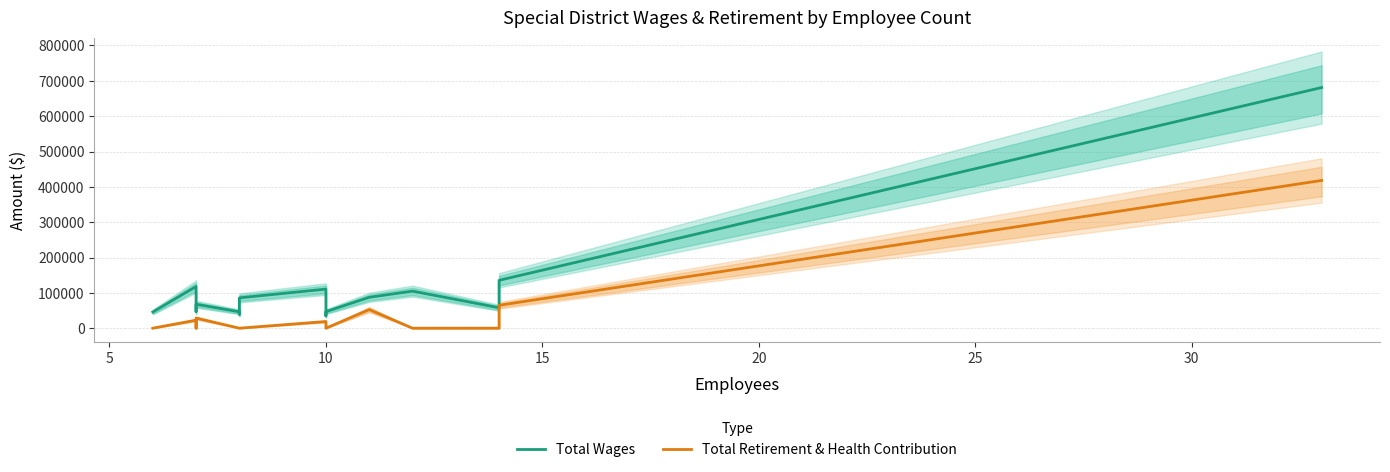

True or false: Total Retirement & Health Contribution and Total Wages cross at least once.

False